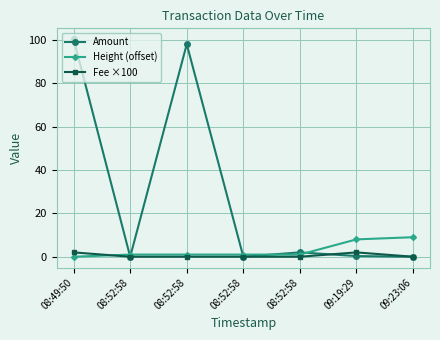

Where do Height (offset) and Amount first cross each other?

08:49:50 and 08:52:58